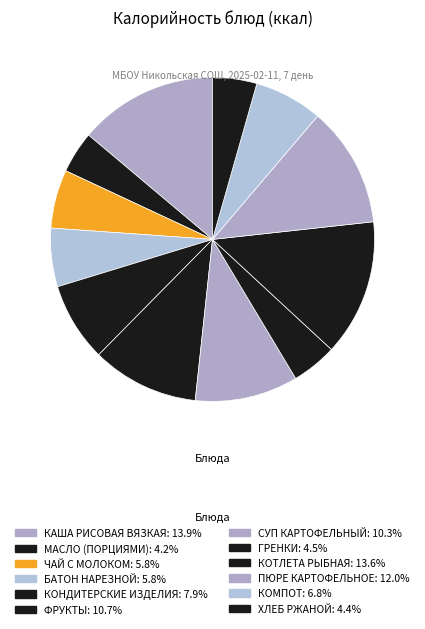

To the nearest percent, what is the average slice percentage?

8%